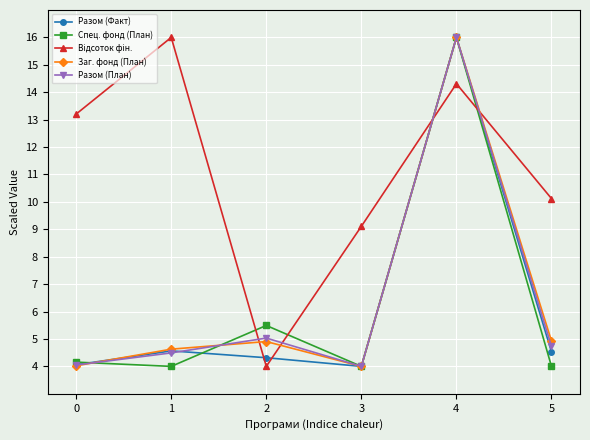

What is the total value across all series at 1?

33.7